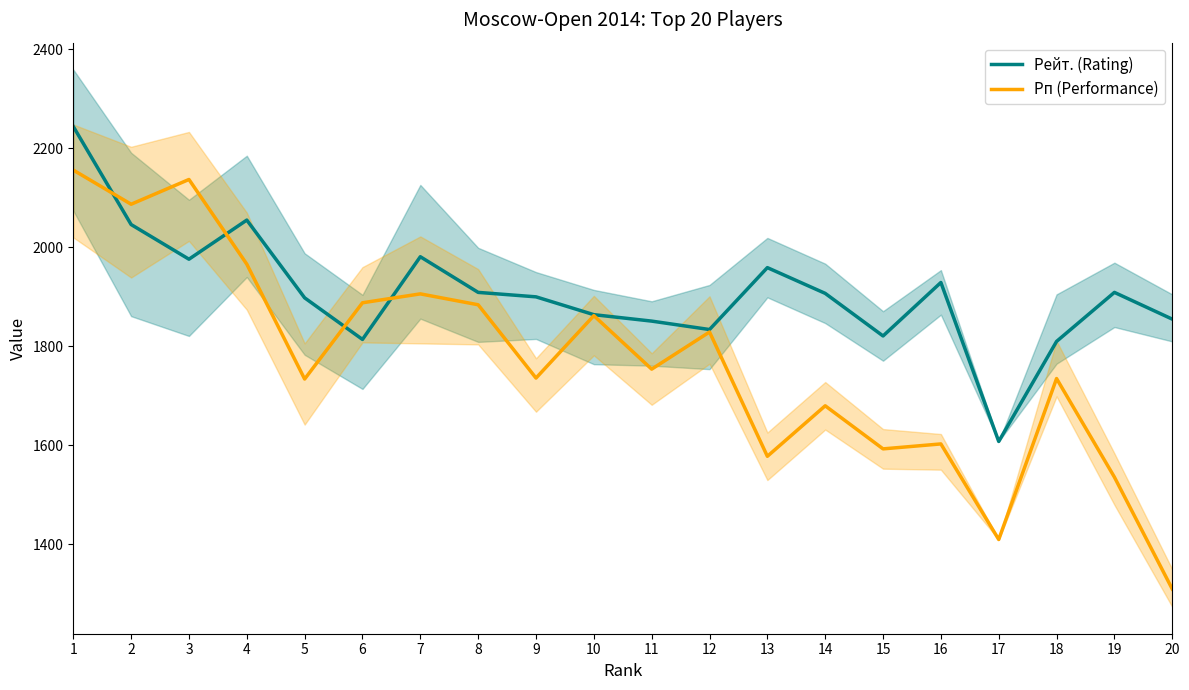

Rank the series by their maximum value, from highest to lowest.

Рейт. (Rating), Рп (Performance)